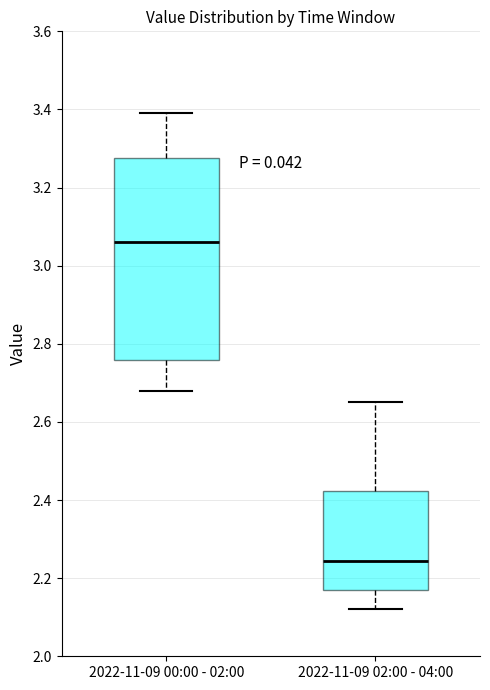

Which box is the tallest, from its lower edge to its upper edge?

2022-11-09 00:00 - 02:00